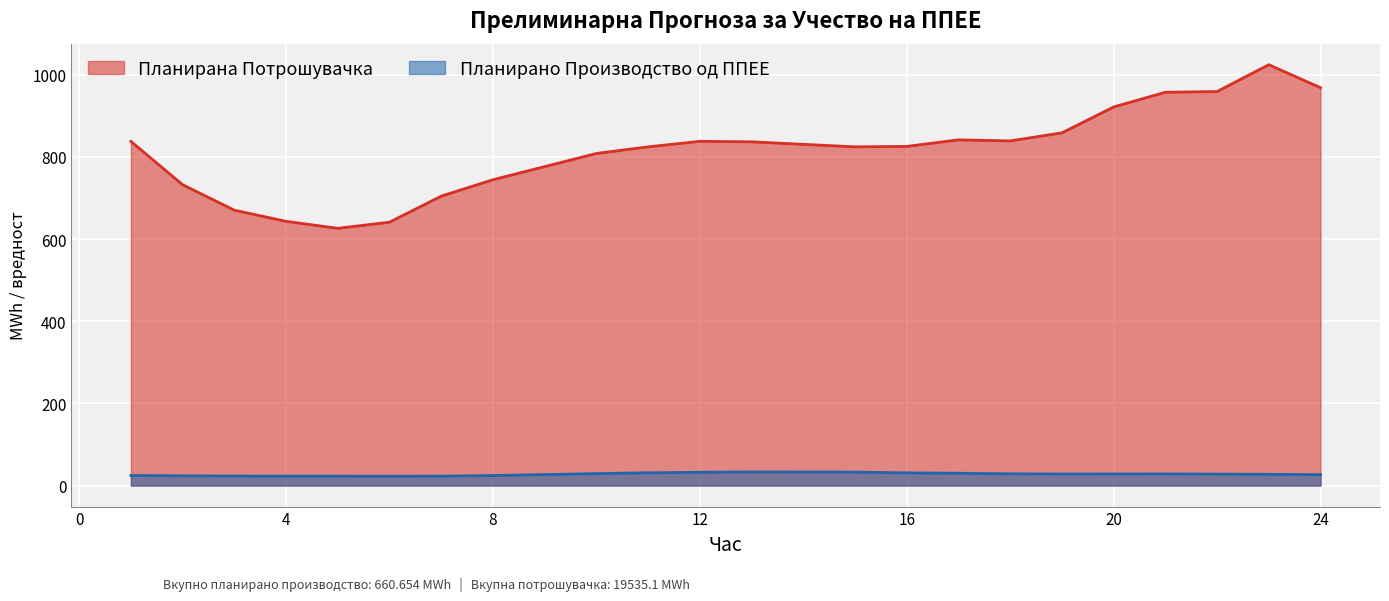

Between 17 and 3, which is larger?

17